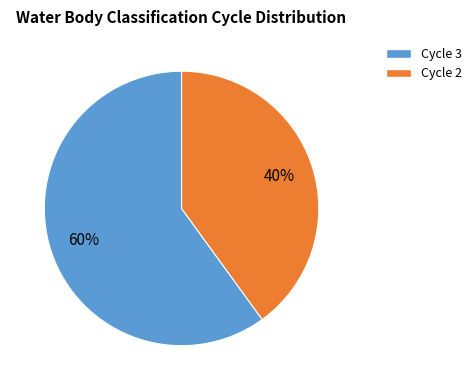

Count the number of slices in the pie.

2